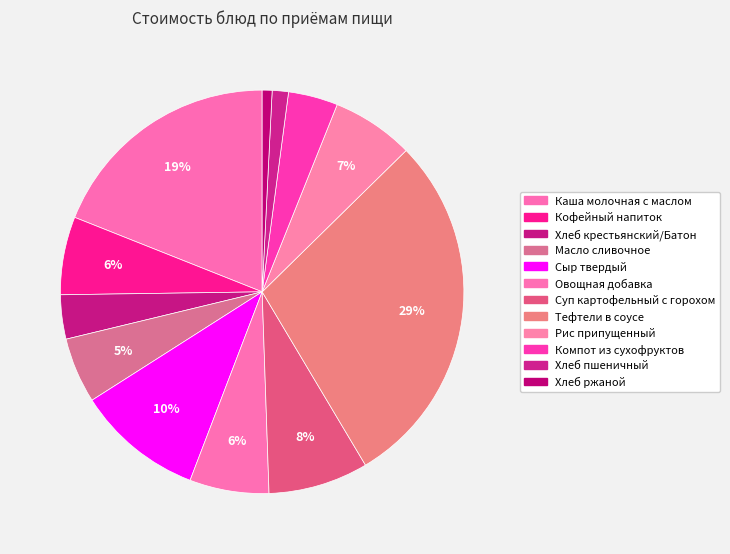

True or false: Хлеб ржаной accounts for 15% of the total.

False